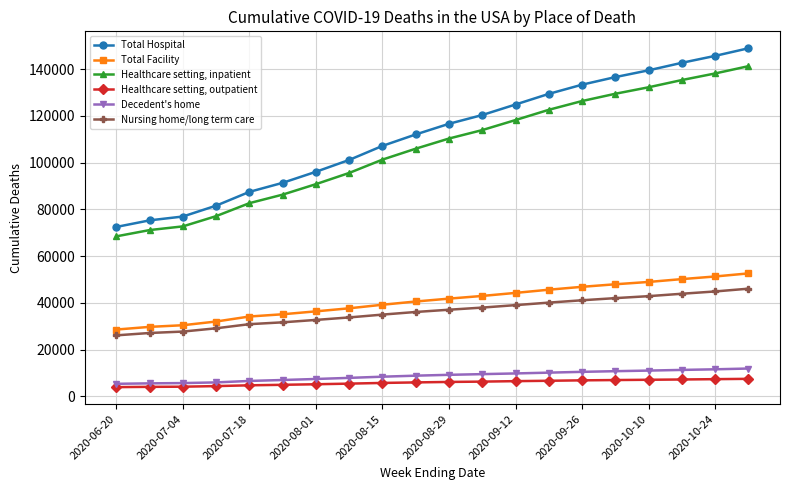

What are all the series names shown in the legend?

Total Hospital, Total Facility, Healthcare setting, inpatient, Healthcare setting, outpatient, Decedent's home, Nursing home/long term care